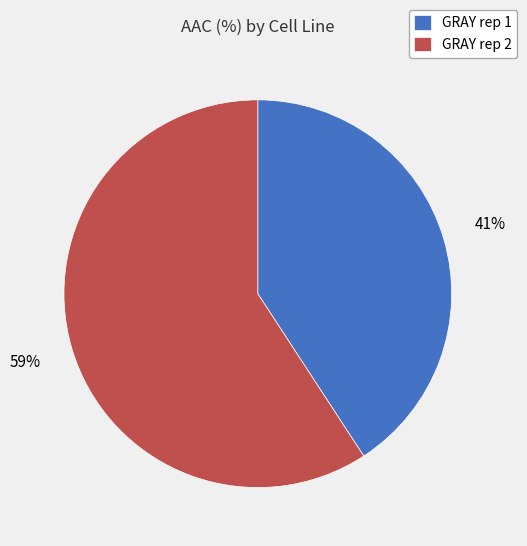

Combined, do GRAY rep 2 and GRAY rep 1 account for over 50%?

Yes